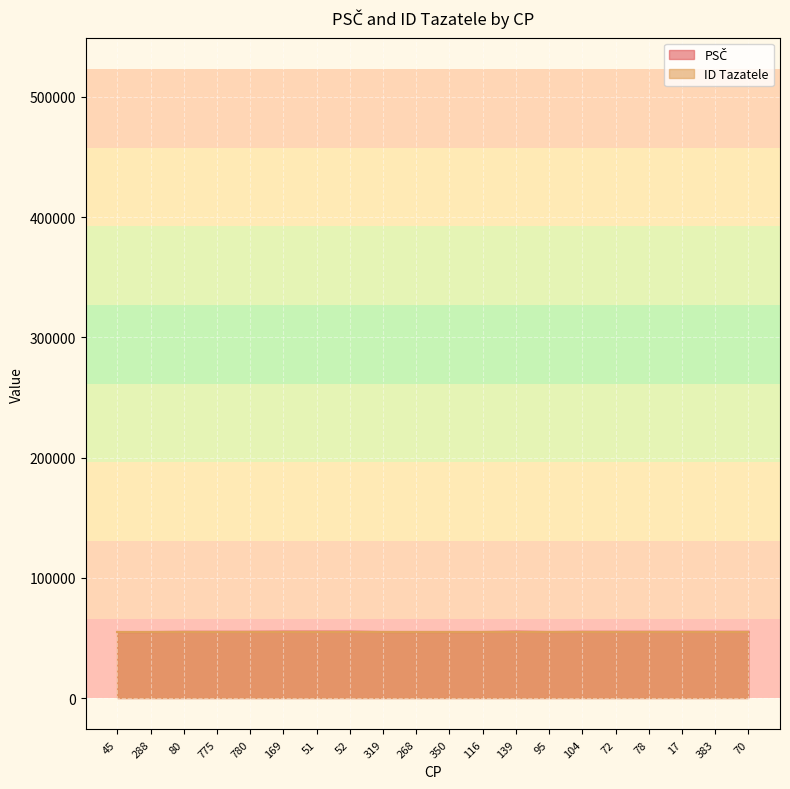

At which category does the chart reach its minimum across all series?

45